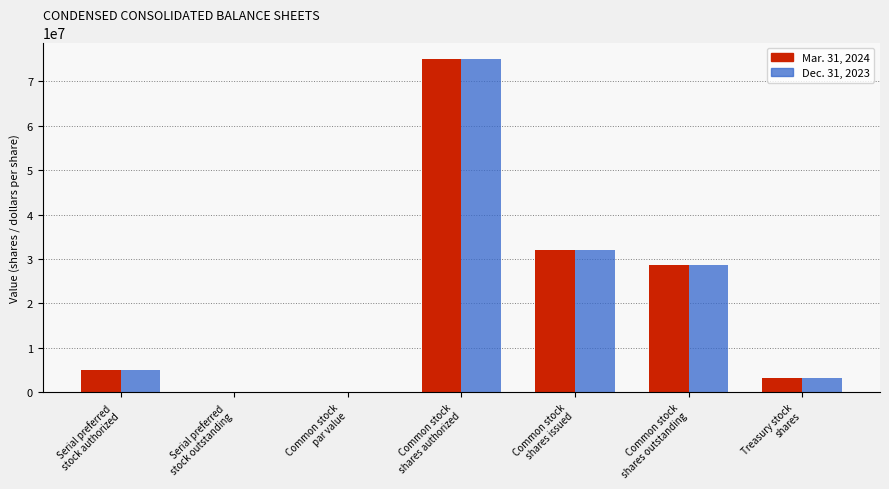

What is the sum of all Dec. 31, 2023 values?

143872000.0